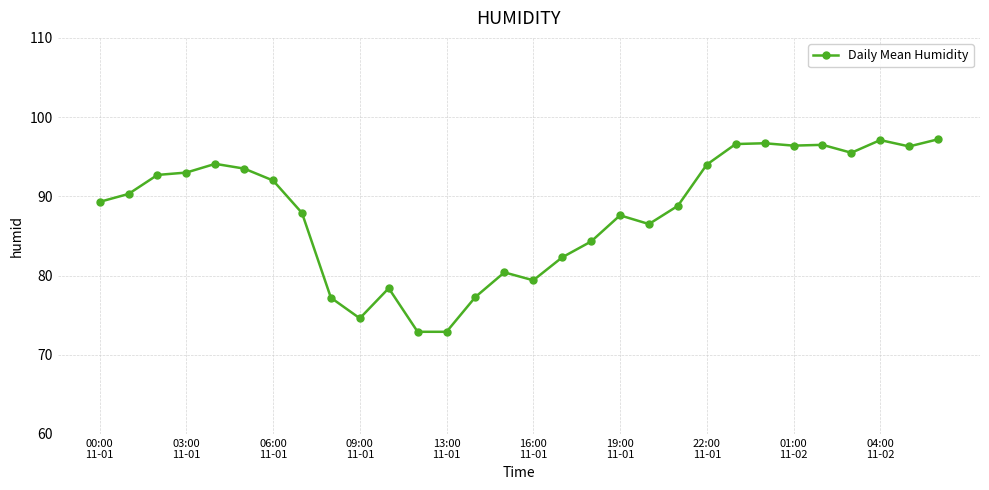

What is the difference between the maximum and minimum values?

24.3